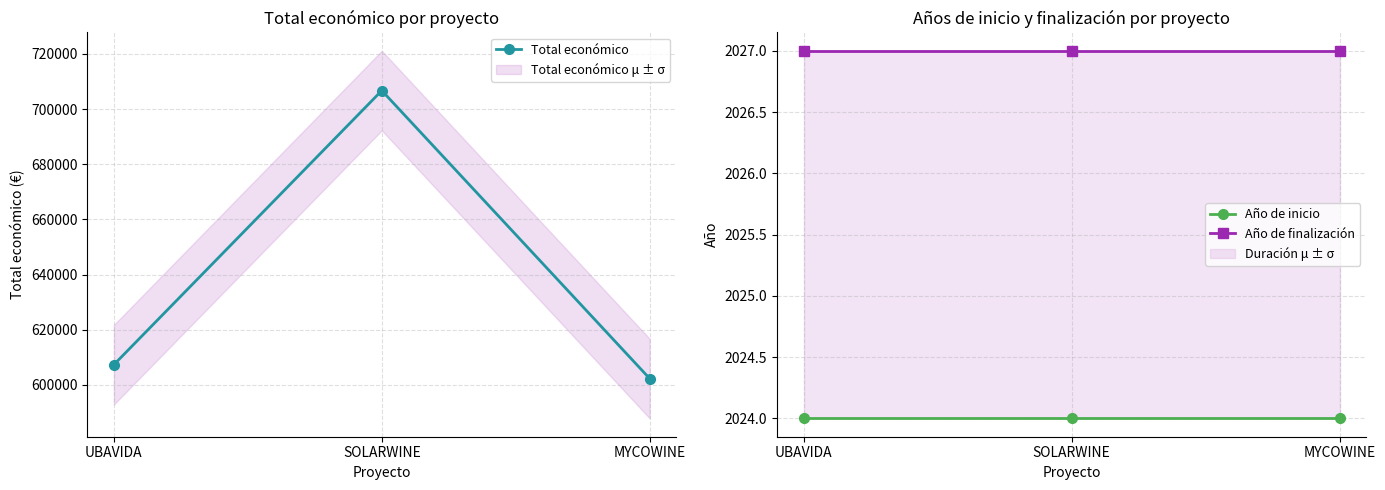

The Total económico series shows 836037.2 at UBAVIDA. True or false?

False